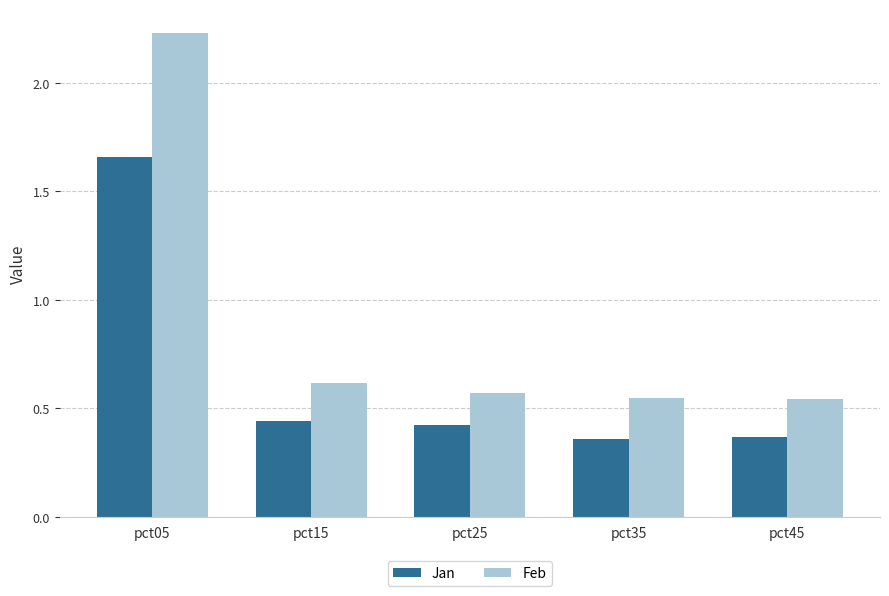

At pct15, list the series in order from smallest to largest.

Jan, Feb